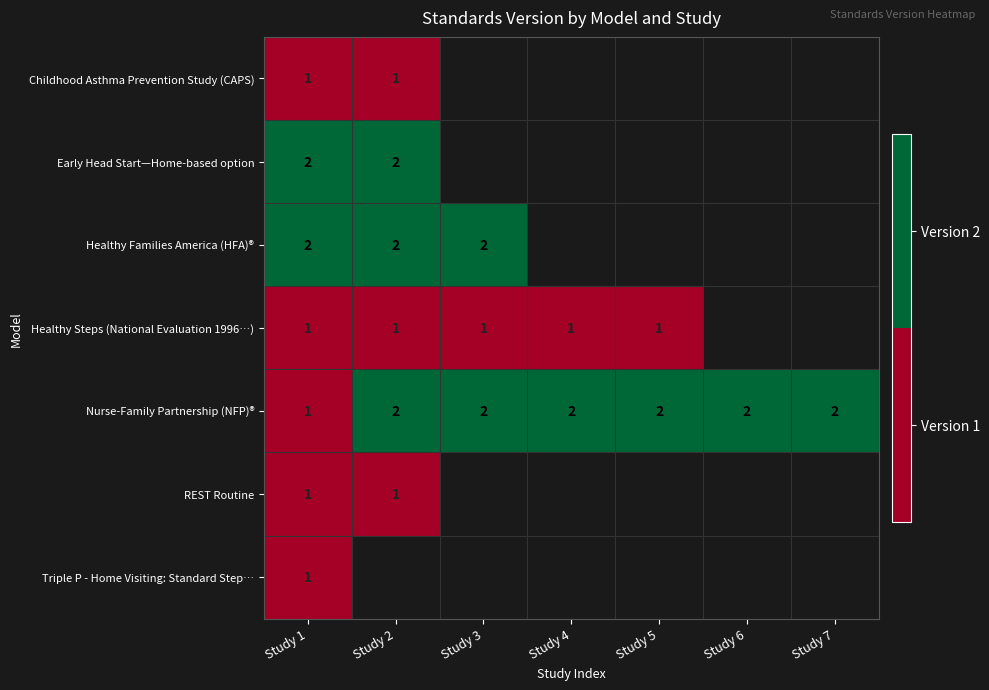

Which has a higher value, Study 1 or Study 7?

Study 7